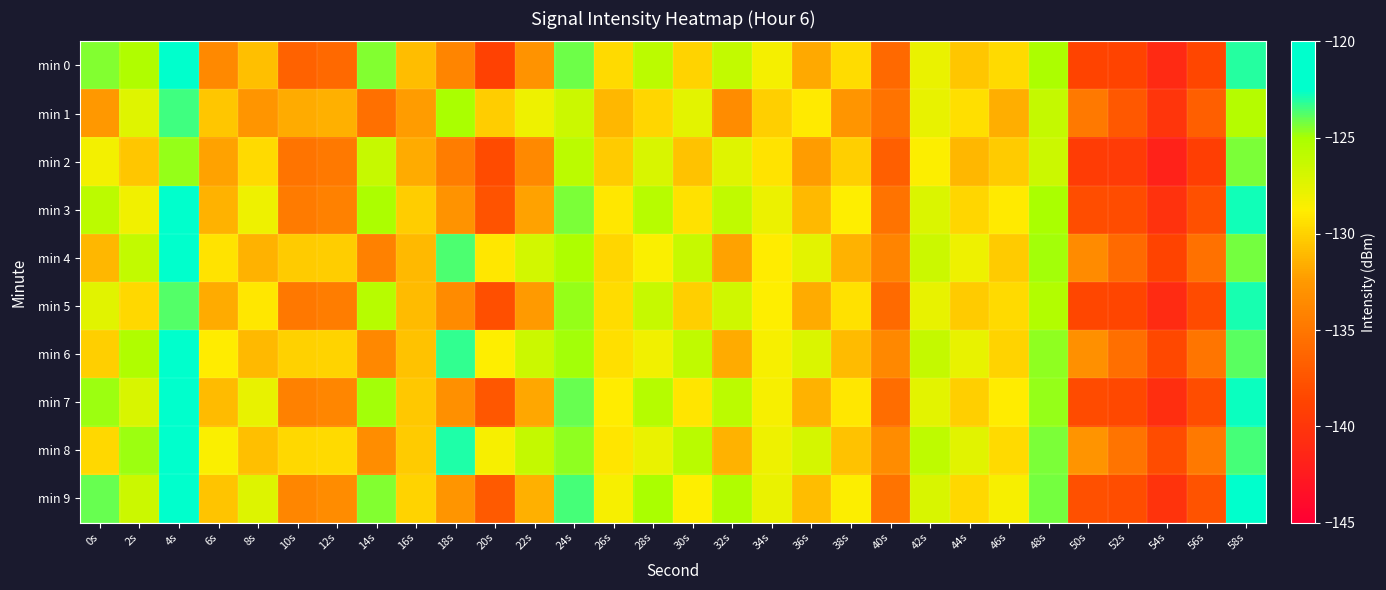

What is the difference between the highest and lowest values at 32s?

8.1